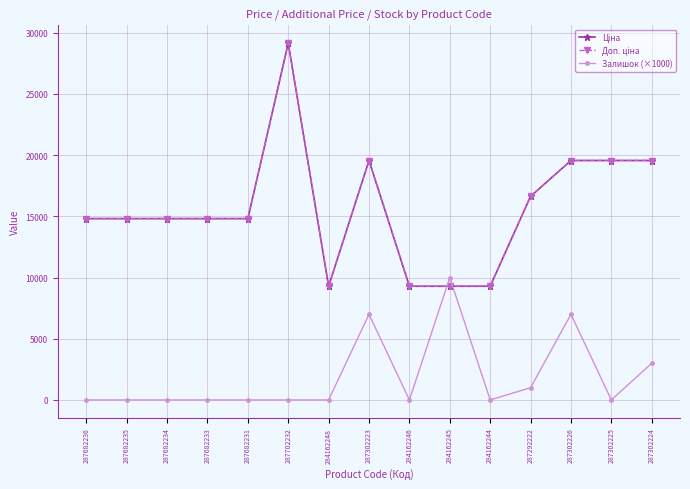

Is this an area chart (filled region under the line)?

No